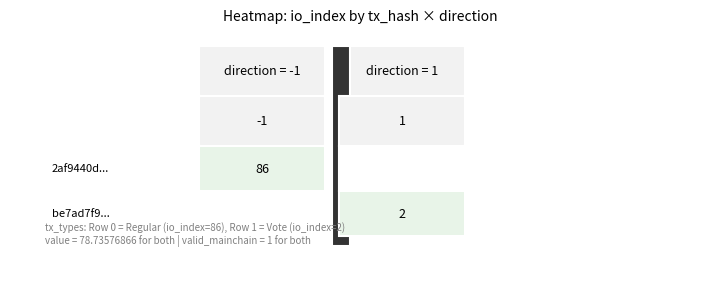

True or false: valid_mainchain has a value of 1 at valid_mainchain.

False